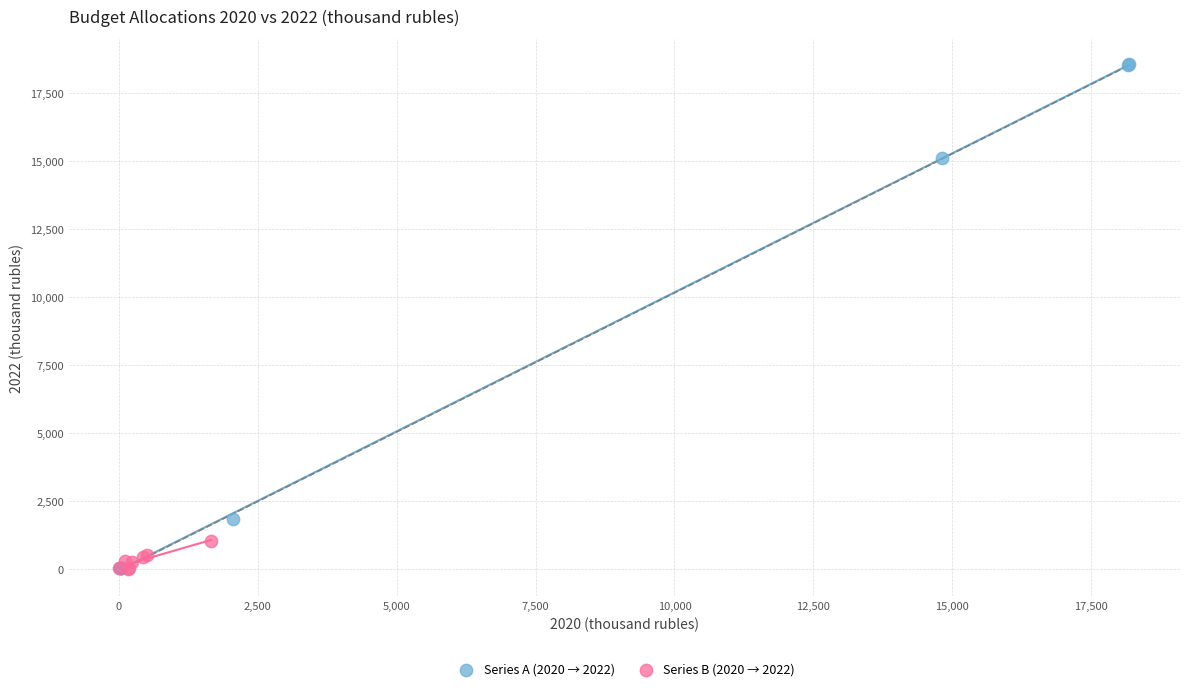

Which series has the widest spread of Y values?

Series A (2020 → 2022)